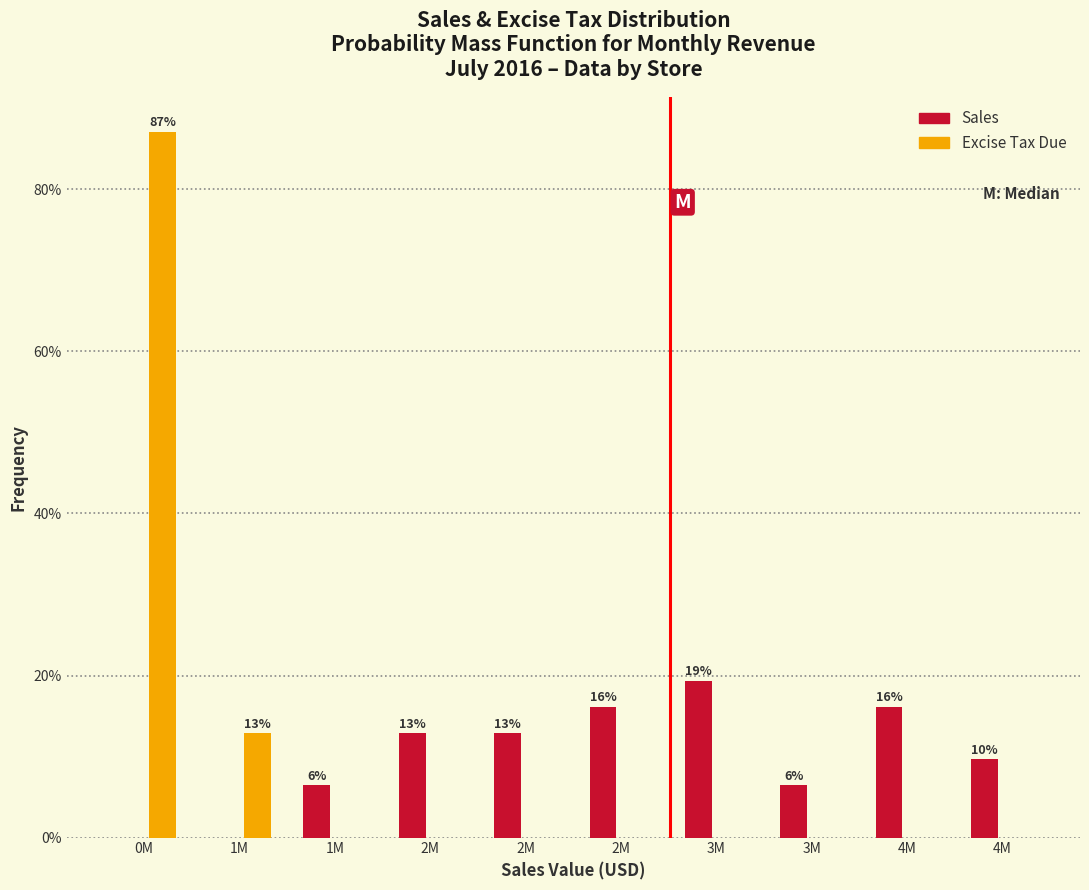

What are all the series names shown in the legend?

Sales, Excise Tax Due